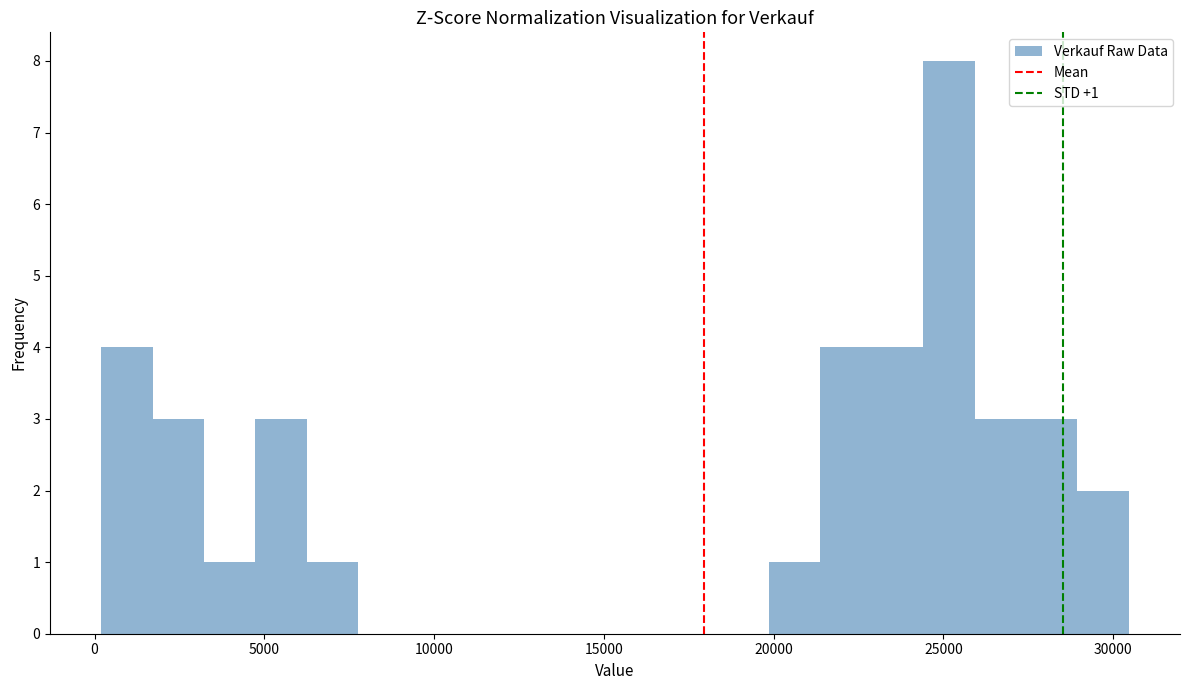

Around what value on the x-axis is the tallest bar? Give the approximate position of its centre, as read against the axis.

25000